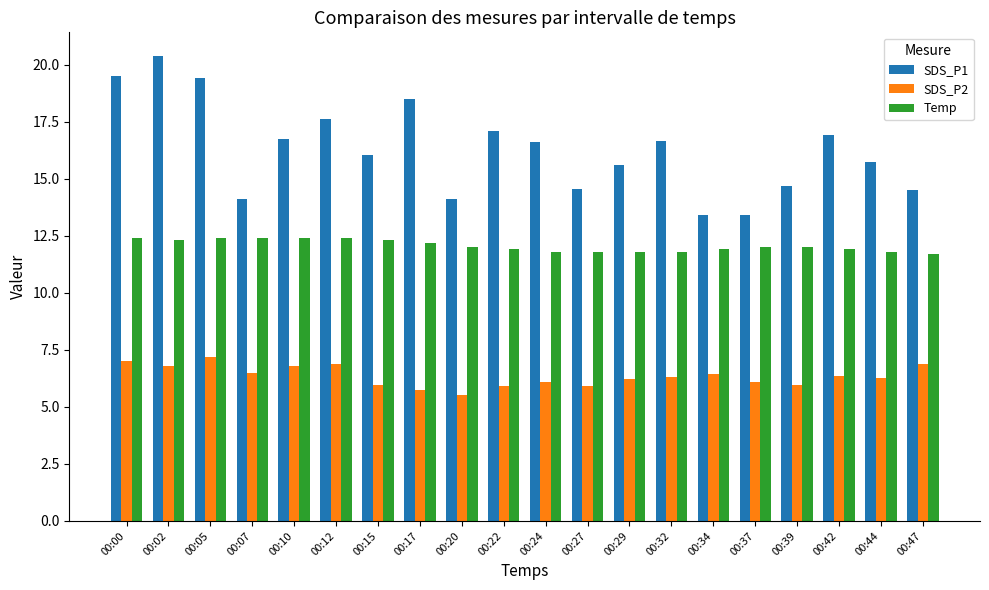

The value of Temp at 00:32 is 7.6. True or false?

False